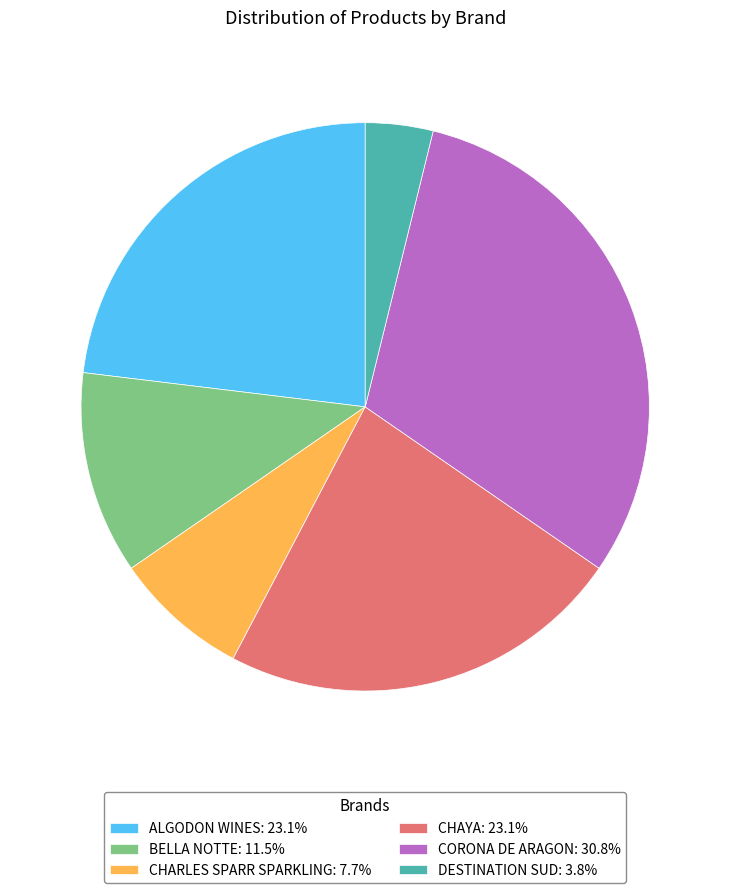

Is there a majority slice in this chart?

No